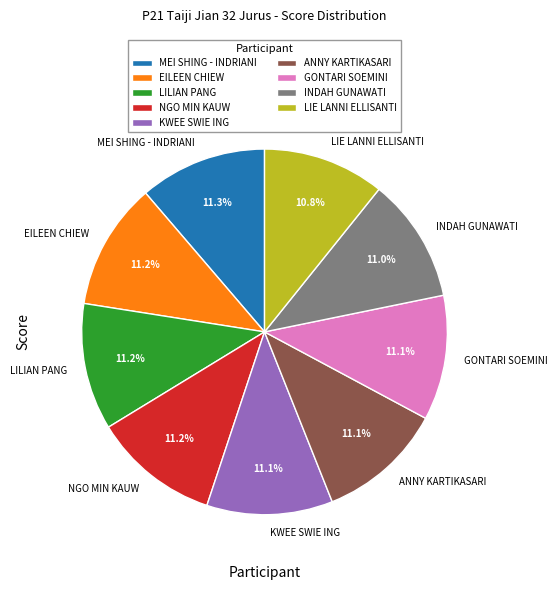

What is the ratio of the value at ANNY KARTIKASARI to the value at KWEE SWIE ING?

1.0